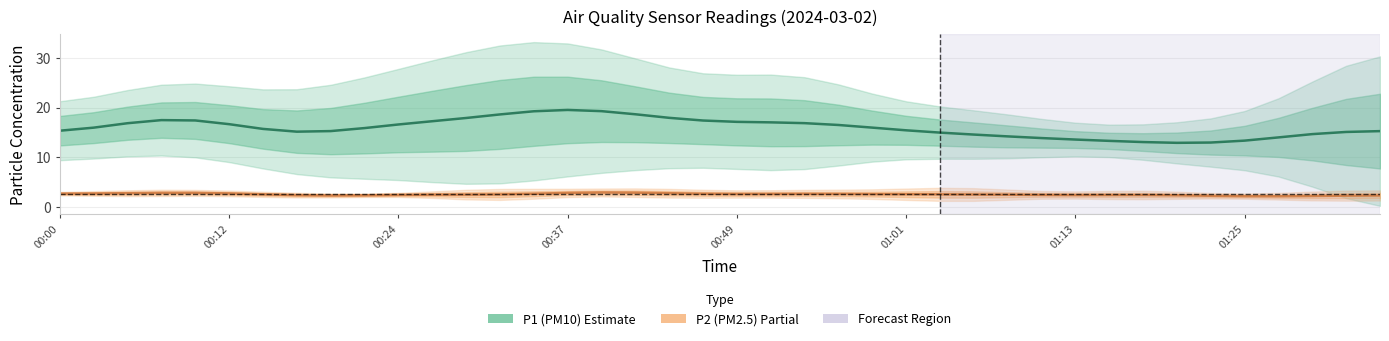

How many data points in P1 (PM10) are less than 15?

12